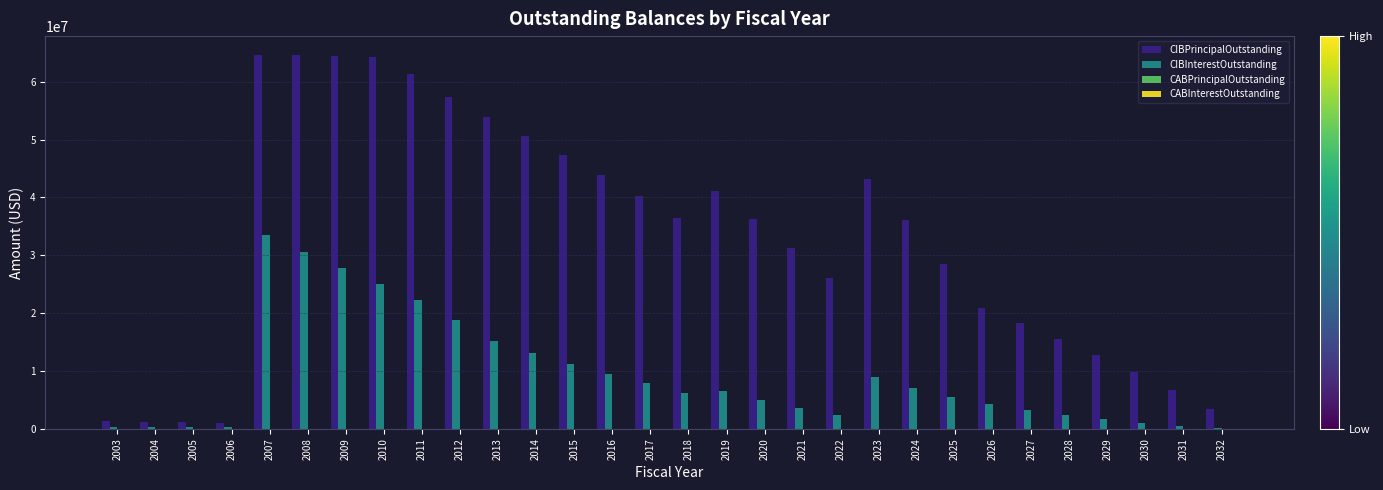

Are the bars horizontal?

No